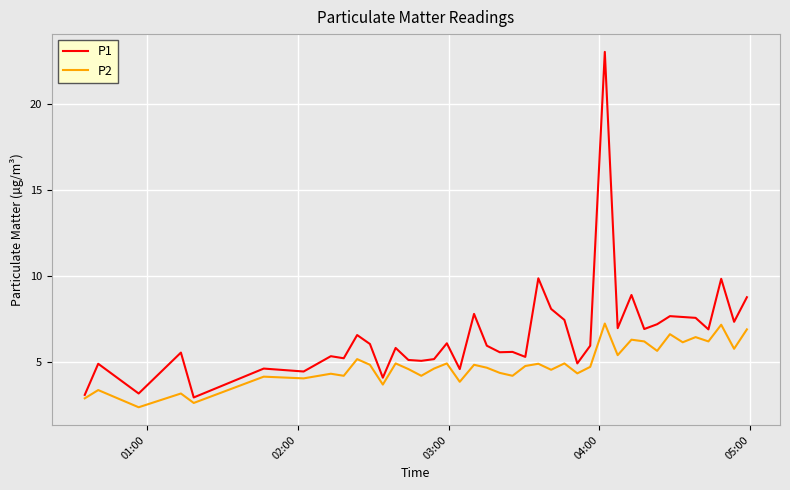

Which series has the largest total across all categories?

P1